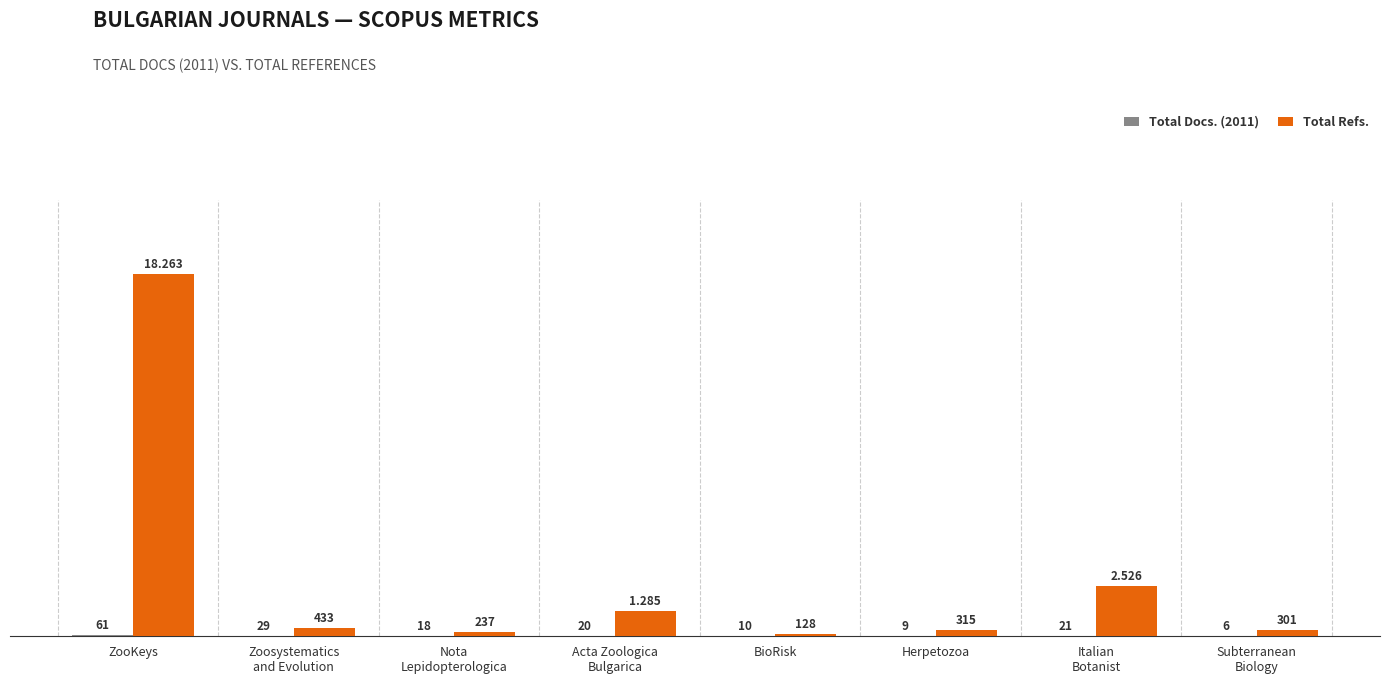

Which label corresponds to the largest value in the chart?

ZooKeys